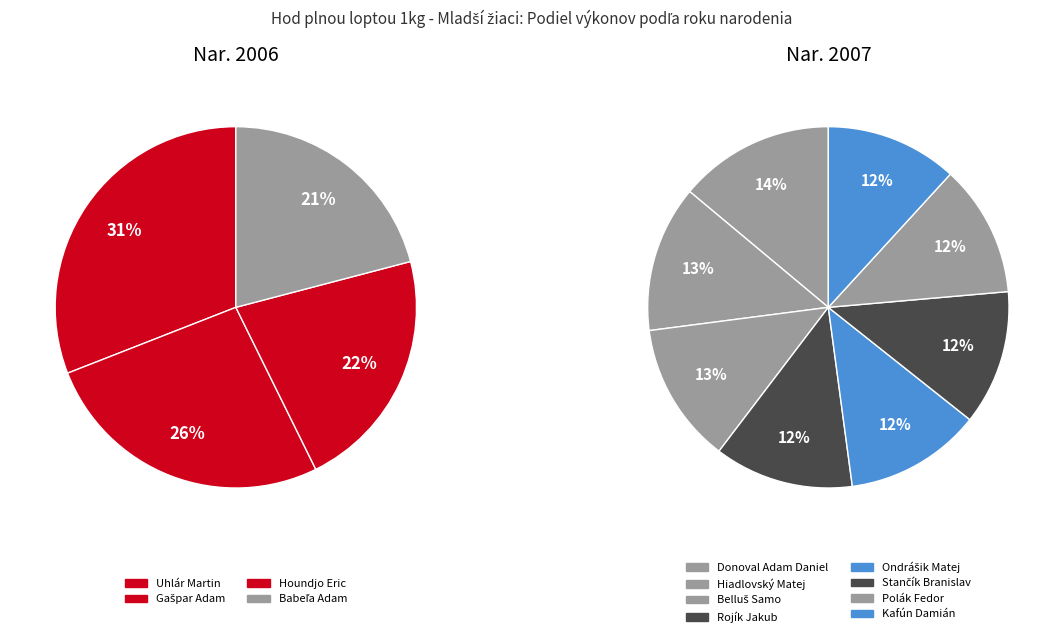

Which has a higher value, Donoval Adam Daniel or Uhlár Martin?

Uhlár Martin